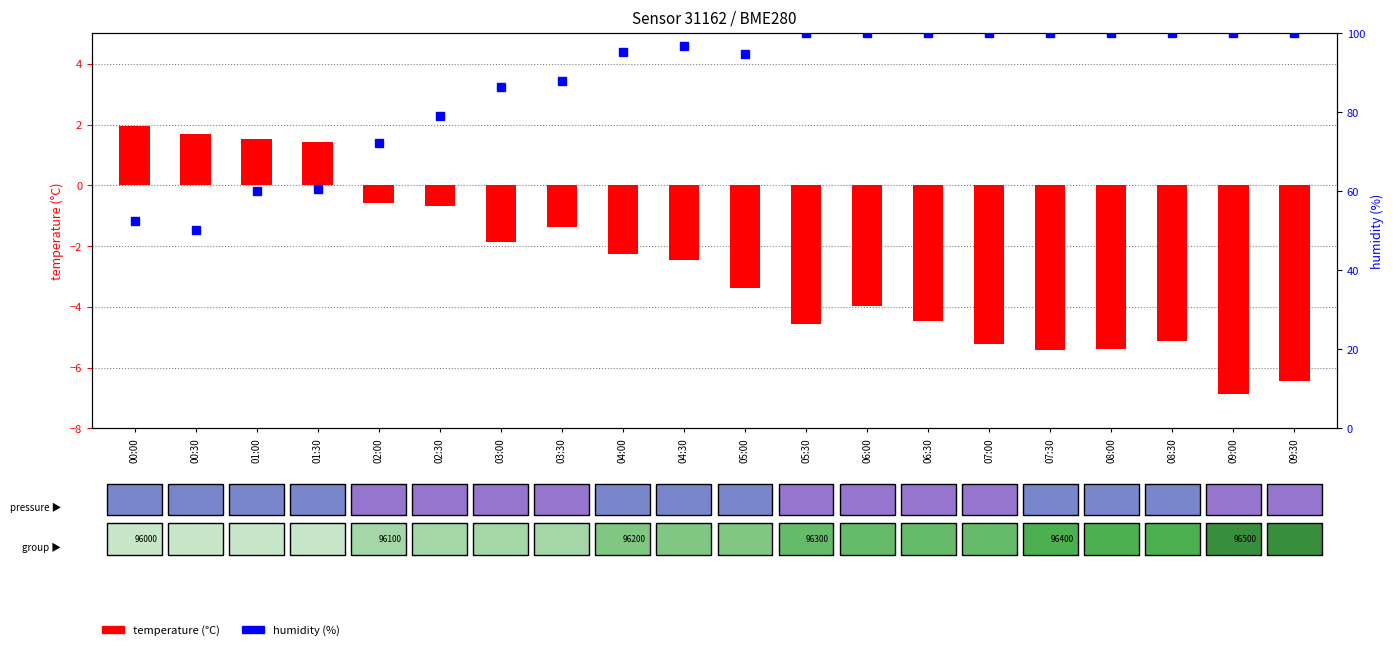

What position from the left is 01:00?

3